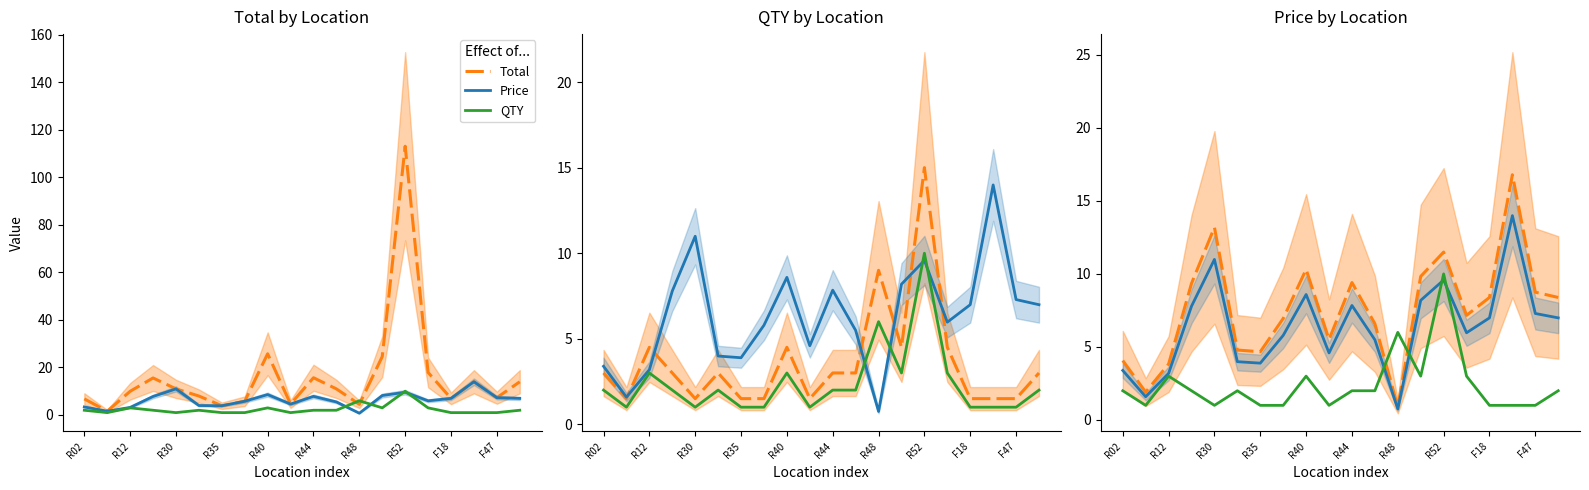

How many interior local peaks does the Total series have?

5